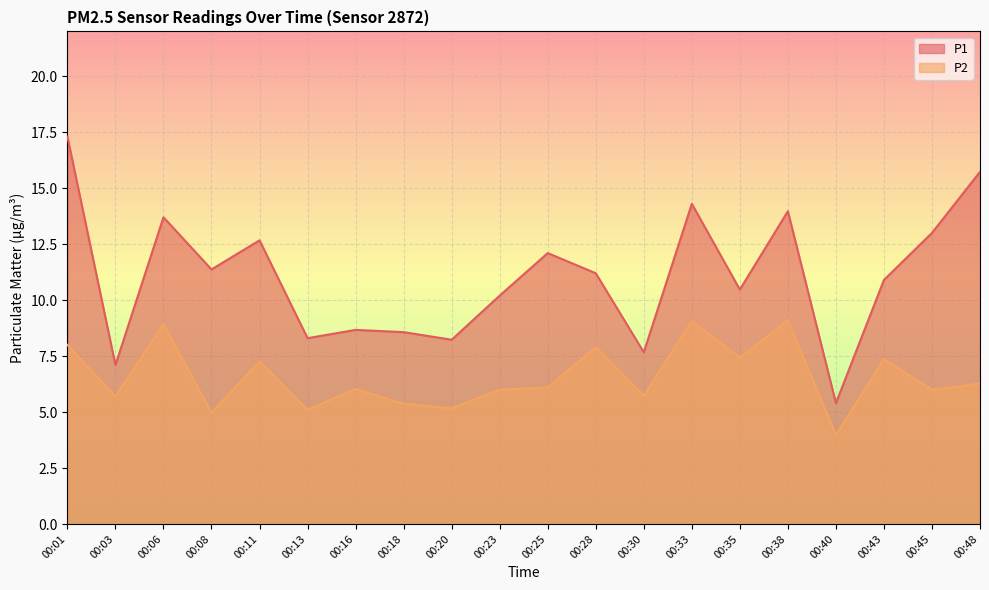

Reading left to right, transcribe all the data shown in this chart.

P1: 17.3	7.1	13.7	11.4	12.7	8.3	8.7	8.6	8.2	10.2	12.1	11.2	7.7	14.3	10.5	14.0	5.4	10.9	13.0	15.7
P2: 8.0	5.7	8.9	5.0	7.3	5.1	6.0	5.4	5.2	6.0	6.1	7.9	5.7	9.1	7.4	9.1	4.0	7.4	6.0	6.3